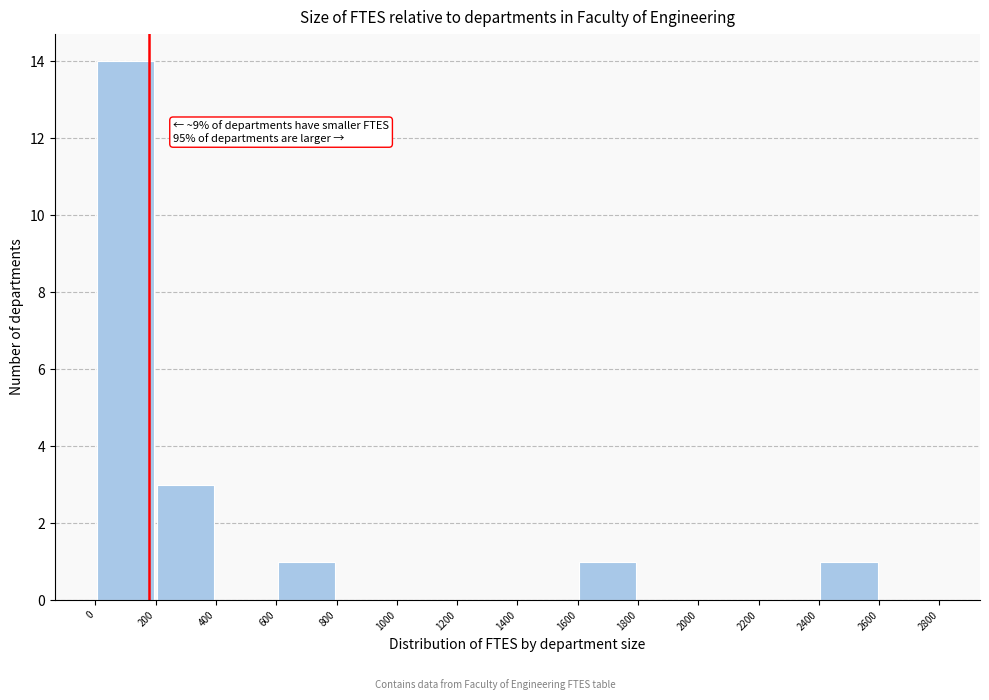

Over which range of the x-axis is the bar tallest?

0 to 200